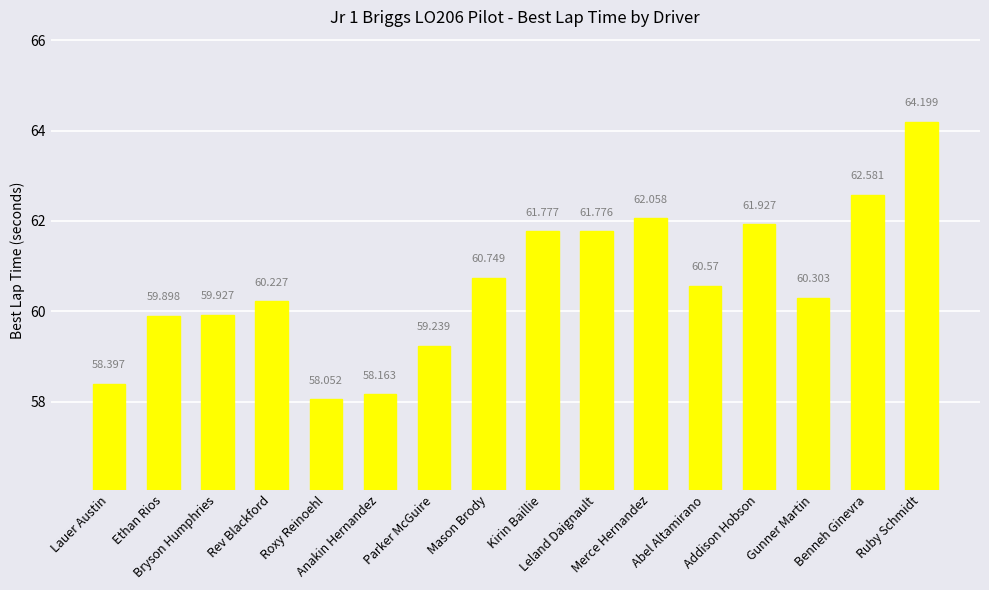

Reading right to left, transcribe all the data shown in this chart.

Ruby Schmidt=64.2	Benneh Ginevra=62.6	Gunner Martin=60.3	Addison Hobson=61.9	Abel Altamirano=60.6	Merce Hernandez=62.1	Leland Daignault=61.8	Kirin Baillie=61.8	Mason Brody=60.7	Parker McGuire=59.2	Anakin Hernandez=58.2	Roxy Reinoehl=58.1	Rev Blackford=60.2	Bryson Humphries=59.9	Ethan Rios=59.9	Lauer Austin=58.4